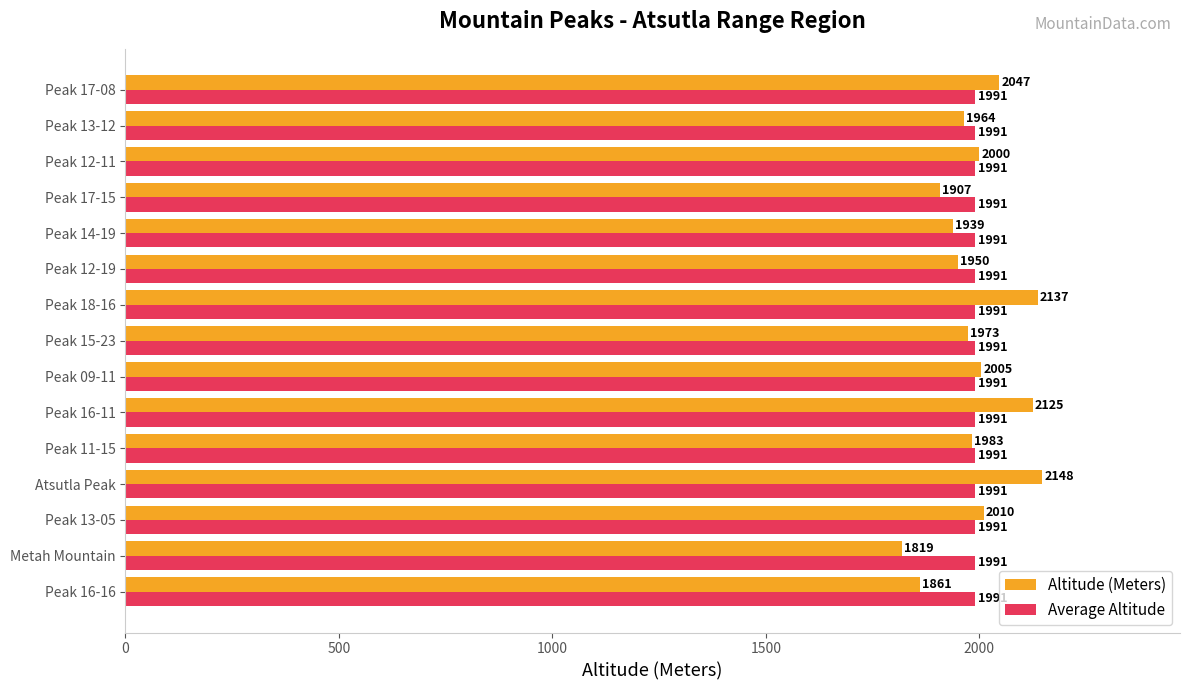

What is the approximate value of Average Altitude at Peak 16-11?

1991.2